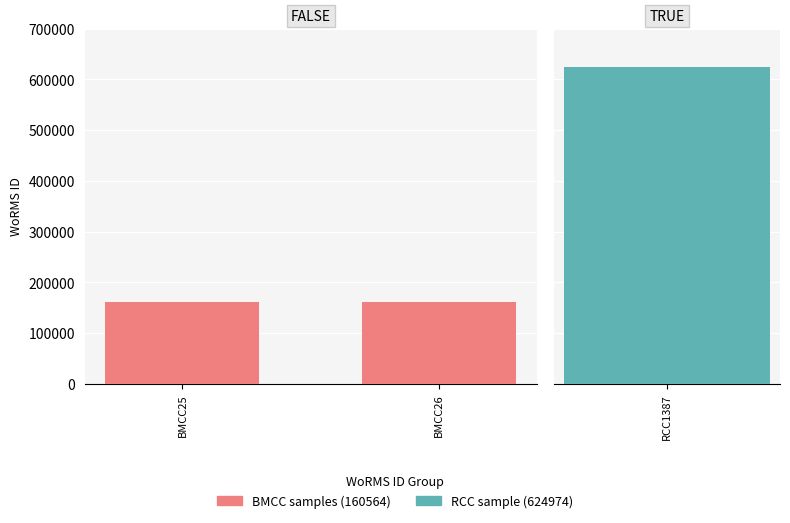

What is the value of the 3rd bar from the left?

624974